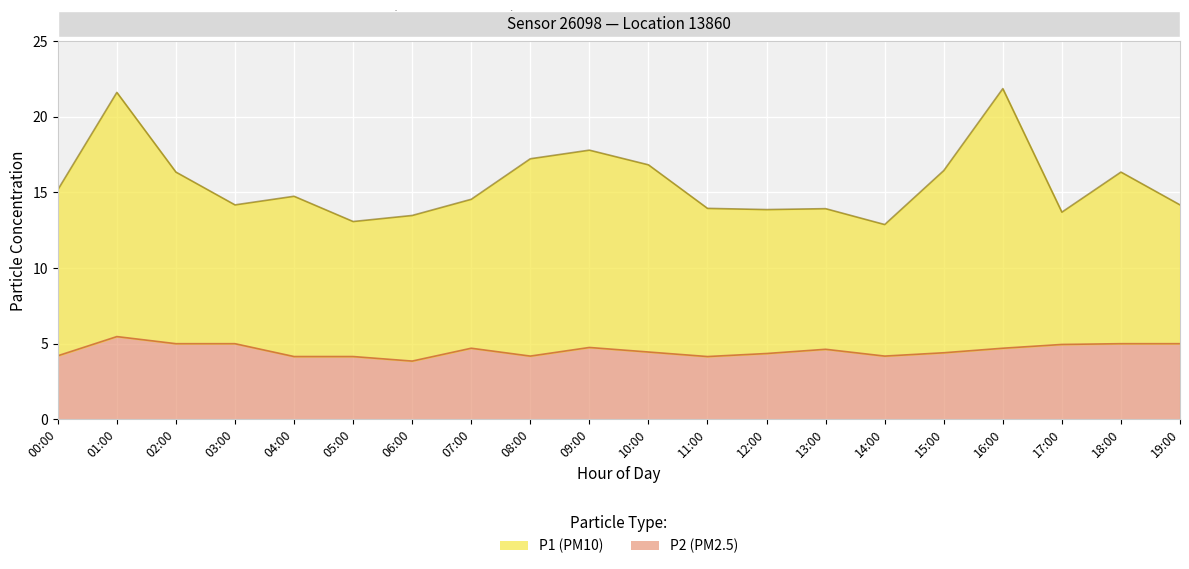

List the series in order of their overall mean, highest first.

P1, P2